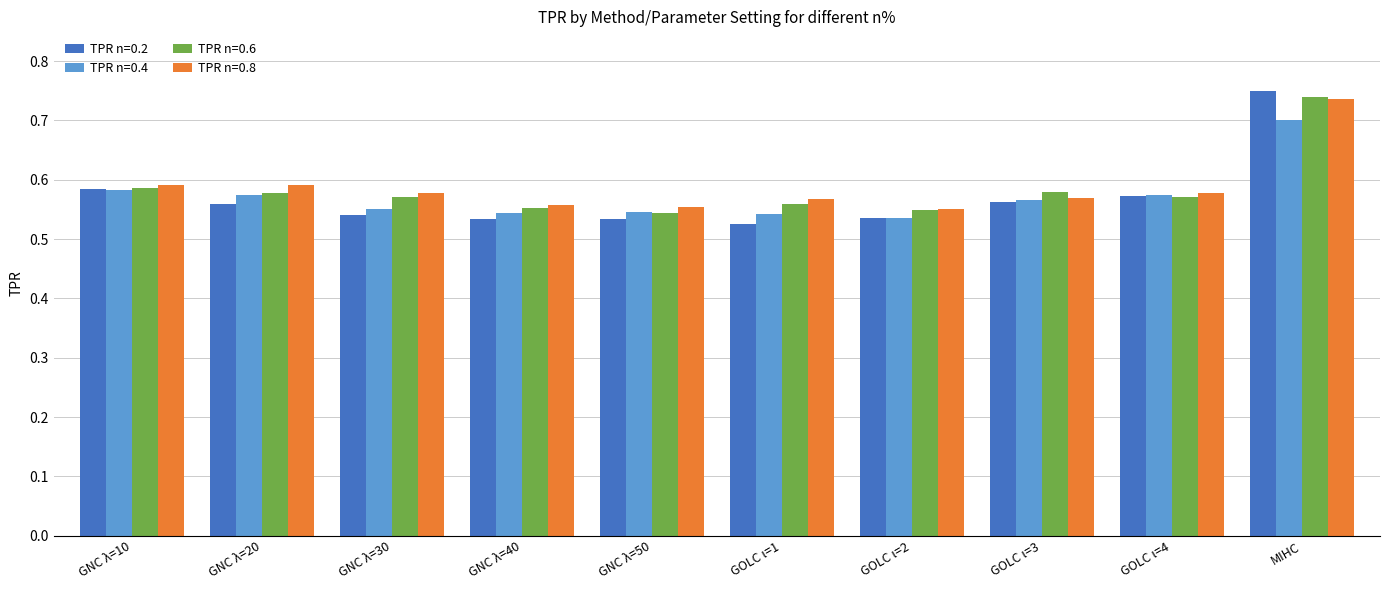

What is the difference between the maximum and minimum values in the TPR n=0.2 series?

0.2